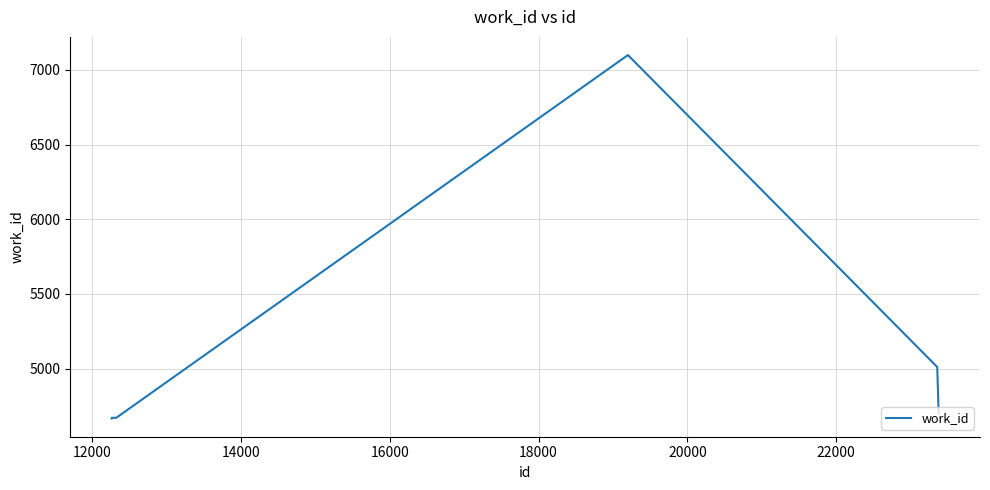

What is the difference between the maximum and minimum values?

2433